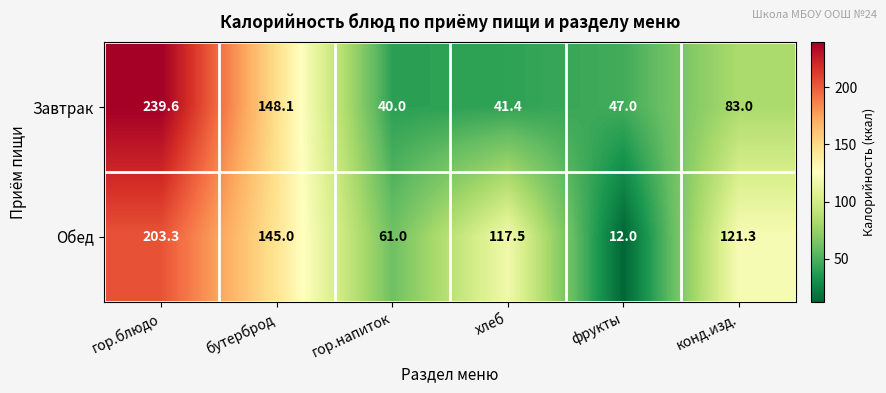

At which label does Завтрак reach its peak?

гор.блюдо